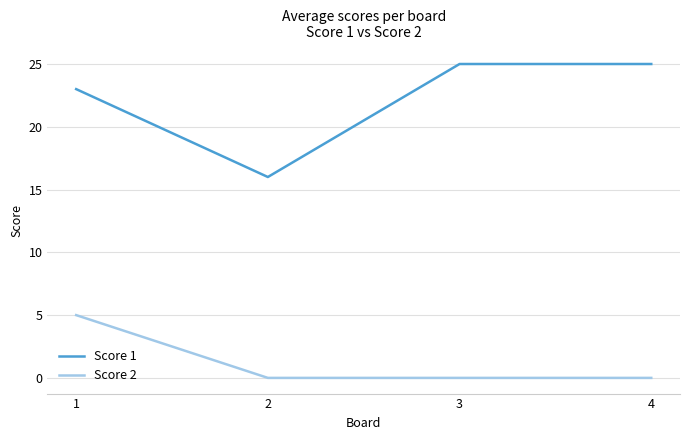

Rank the series at 1 from lowest to highest value.

Score 2, Score 1